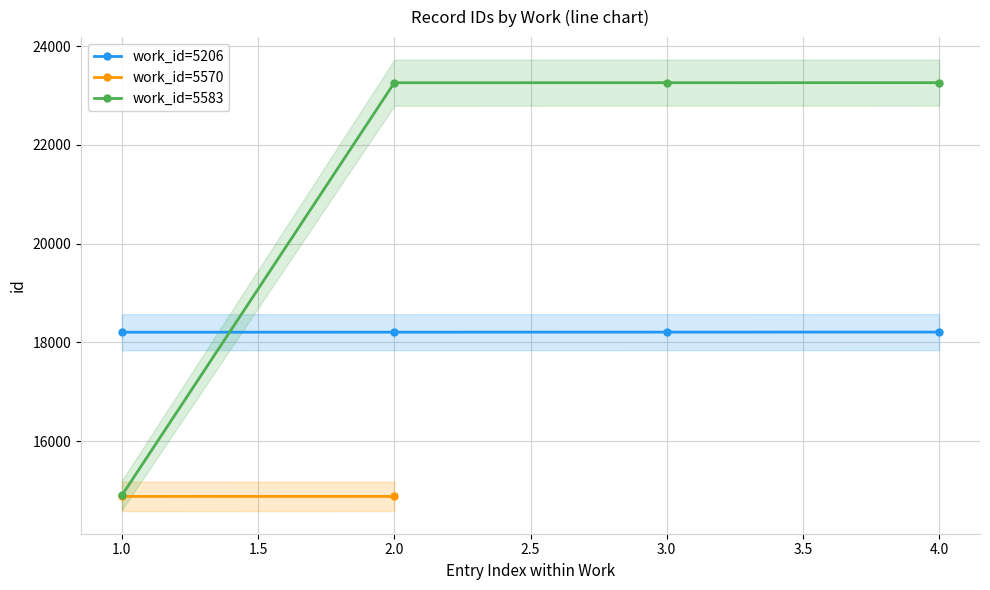

Between which two adjacent categories do work_id=5206 and work_id=5583 first intersect?

1.0 and 2.0